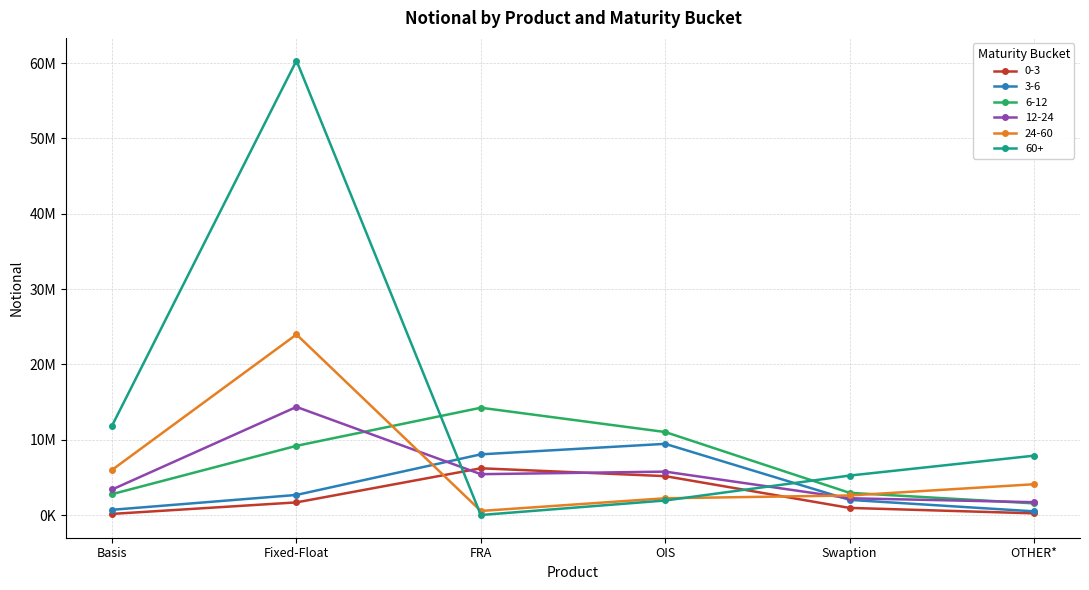

Which series has the largest total across all categories?

60+